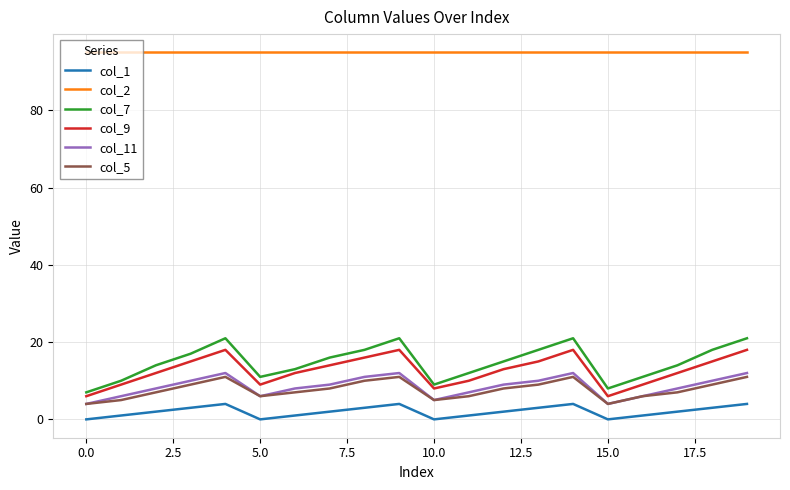

Which series has the largest total across all categories?

col_2